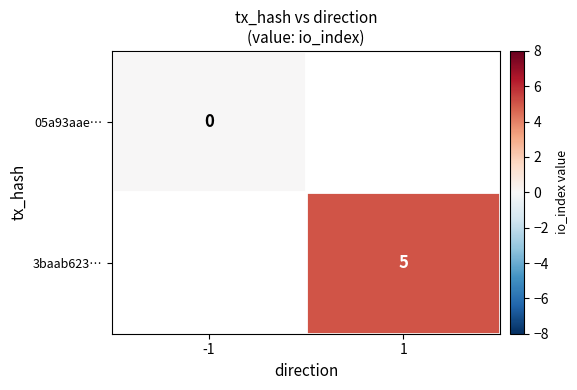

Which category has the lowest value across all series?

-1